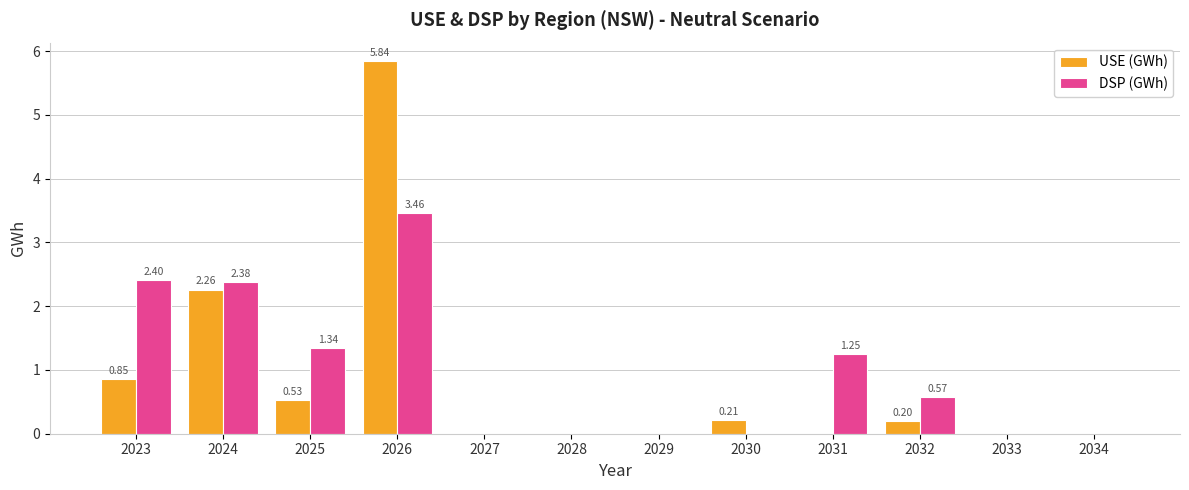

Which series has the largest total across all categories?

DSP (GWh)